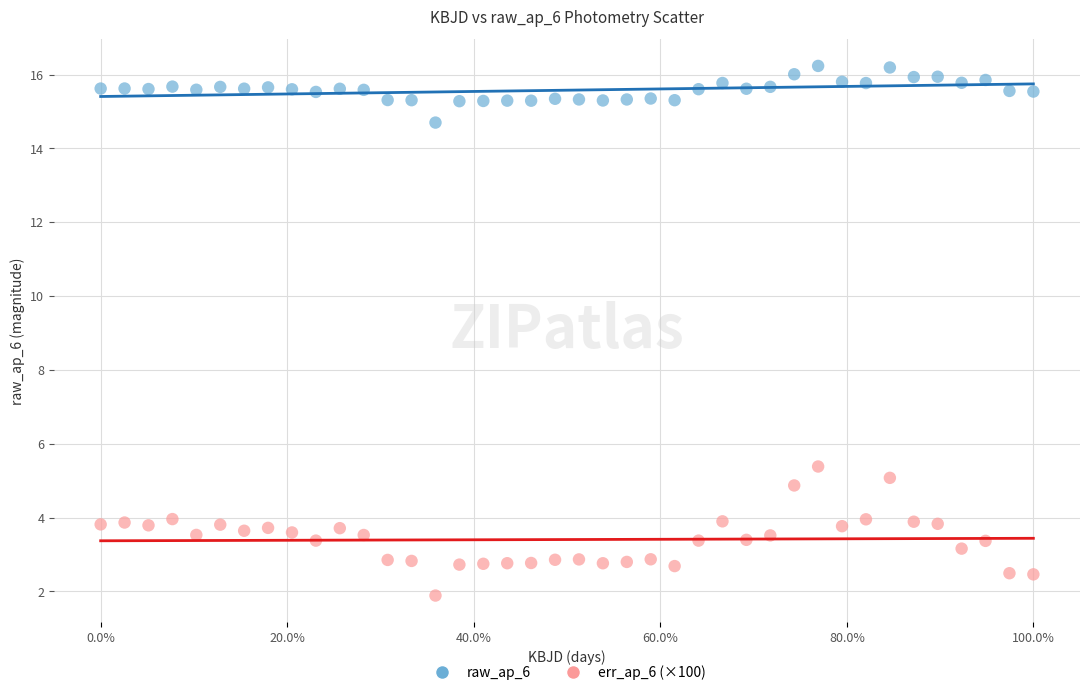

Across all data points, what is the range of Y values (max minus min)?

14.3